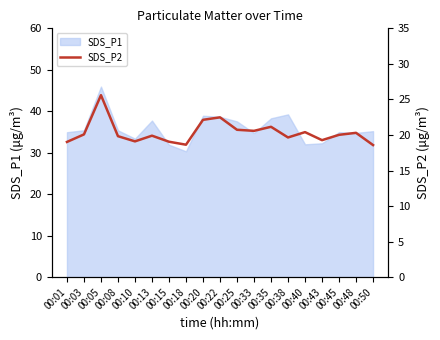

List the labels in order of value, largest first.

00:05, 00:22, 00:20, 00:35, 00:25, 00:33, 00:40, 00:48, 00:03, 00:45, 00:13, 00:08, 00:38, 00:43, 00:10, 00:15, 00:01, 00:18, 00:50